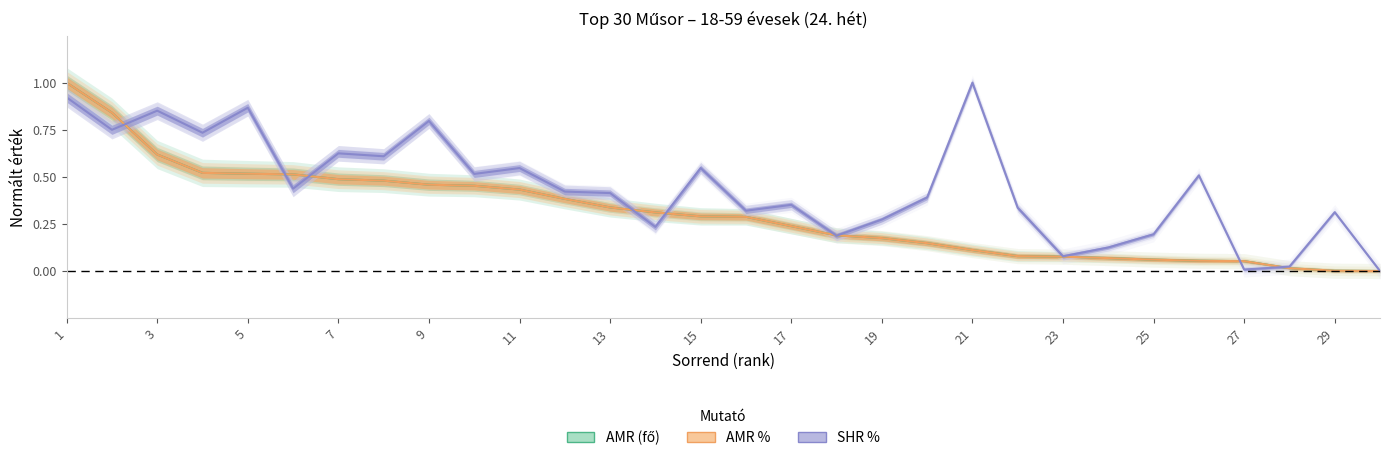

Is the value of SHR % at 1 greater than the value of AMR (fő) at 27?

Yes